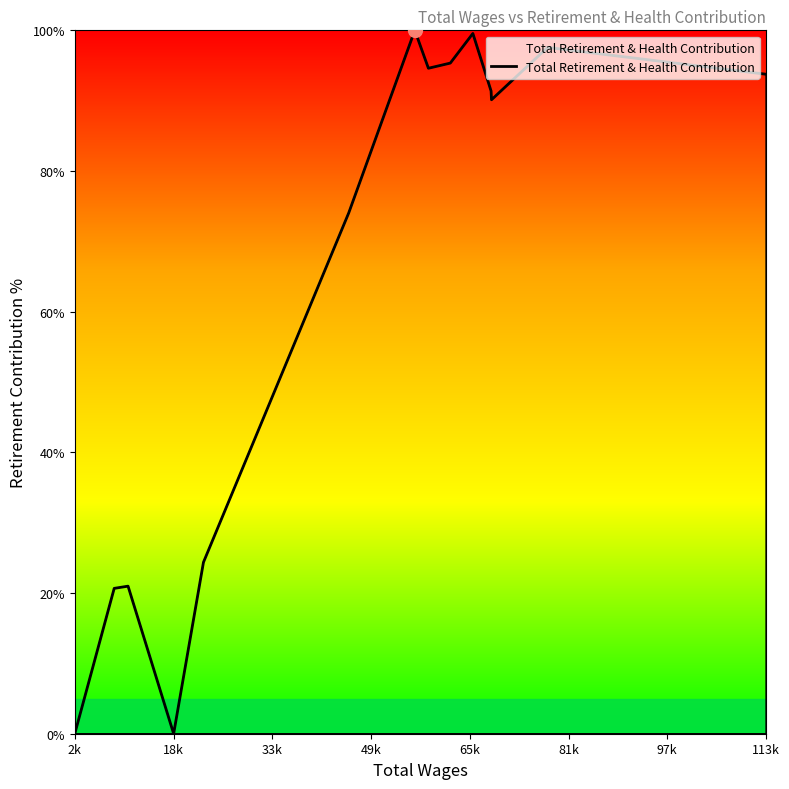

What is the maximum value shown in the chart?

100.0